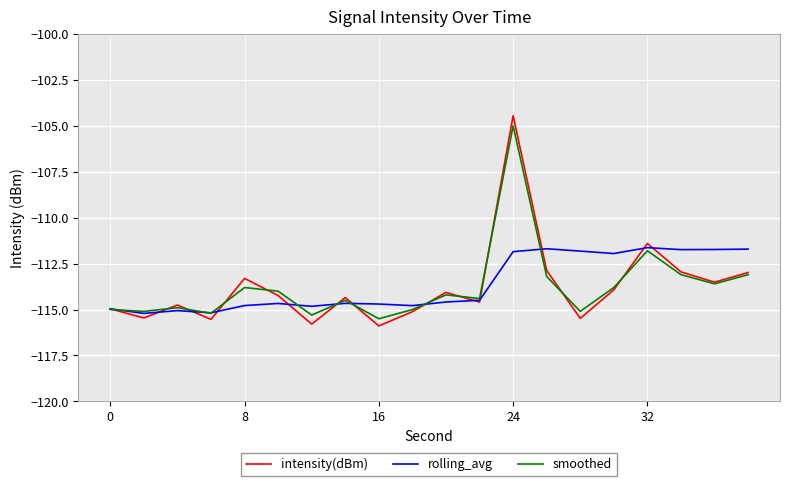

Which series has the widest spread of values?

intensity(dBm)